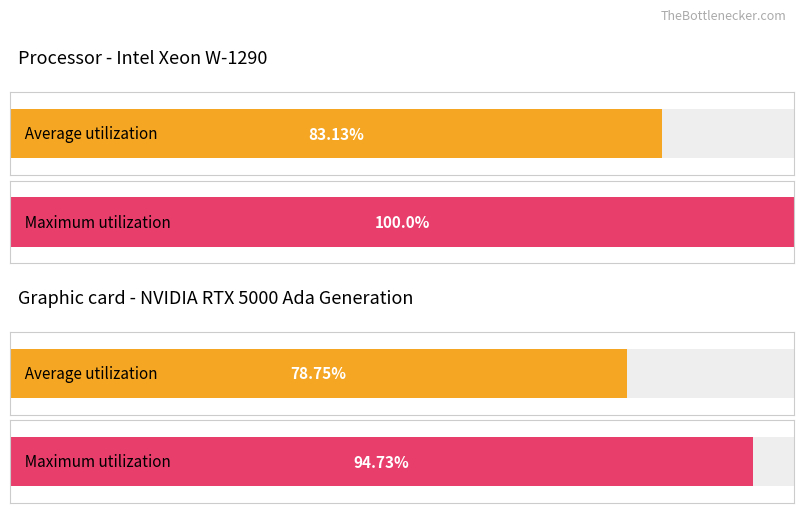

How many bars are there in each group?

2